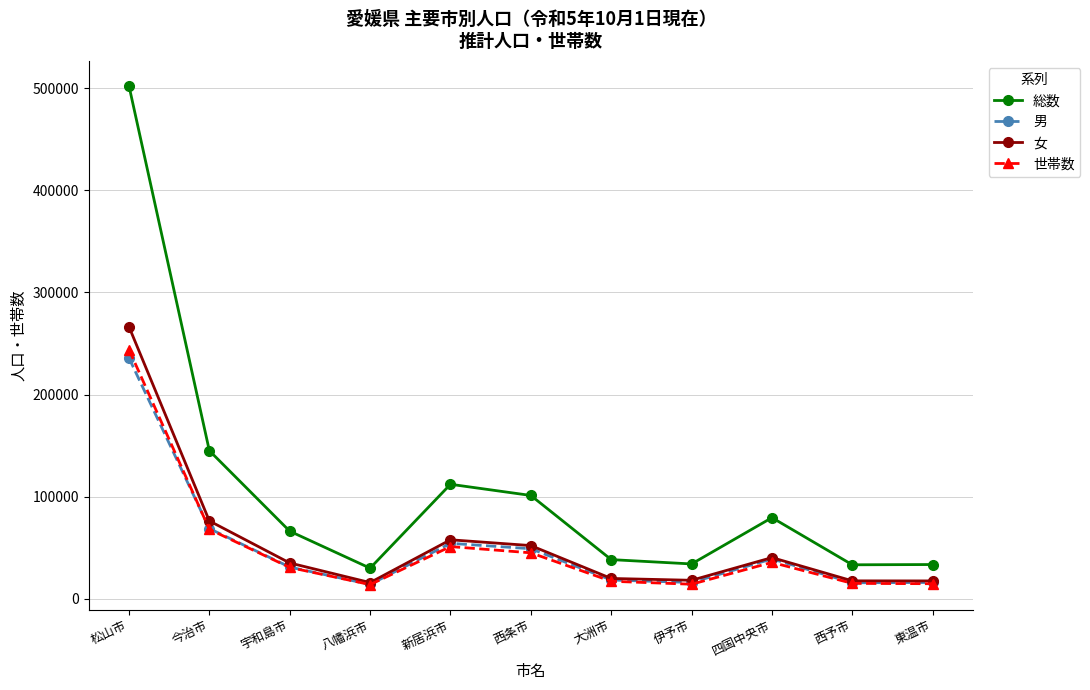

The 男 series shows 392224 at 松山市. True or false?

False